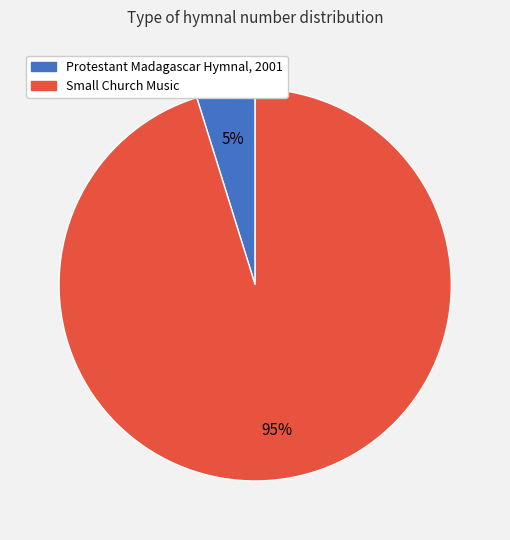

Is the sum of Small Church Music and Protestant Madagascar Hymnal, 2001 greater than half?

Yes